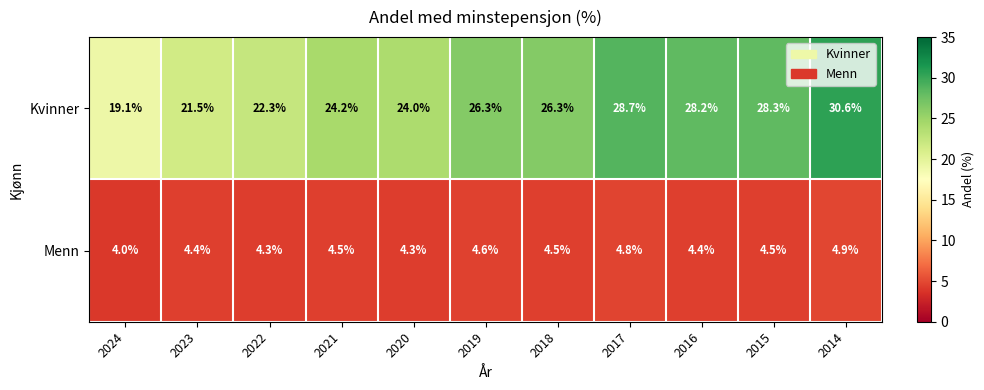

True or false: Menn has a value of 4.3 at 2020.

True